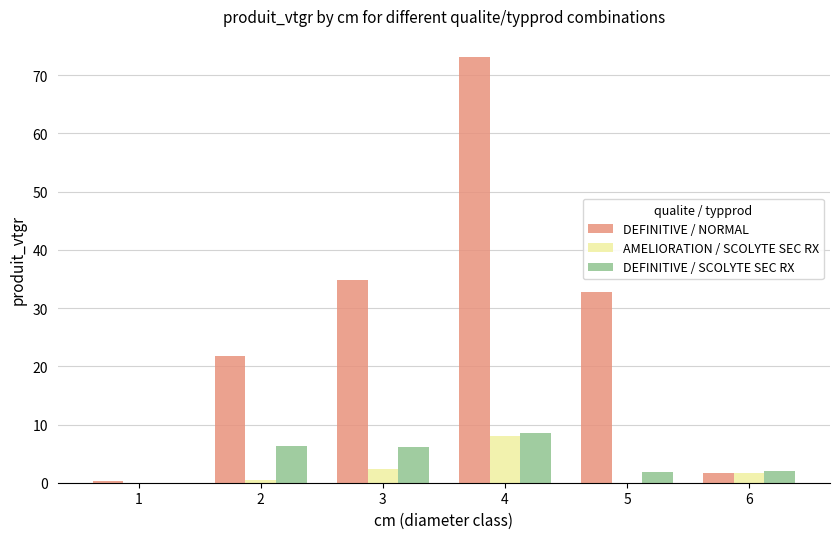

What is the sum of the DEFINITIVE / SCOLYTE SEC RX values at 3 and 5?

8.1